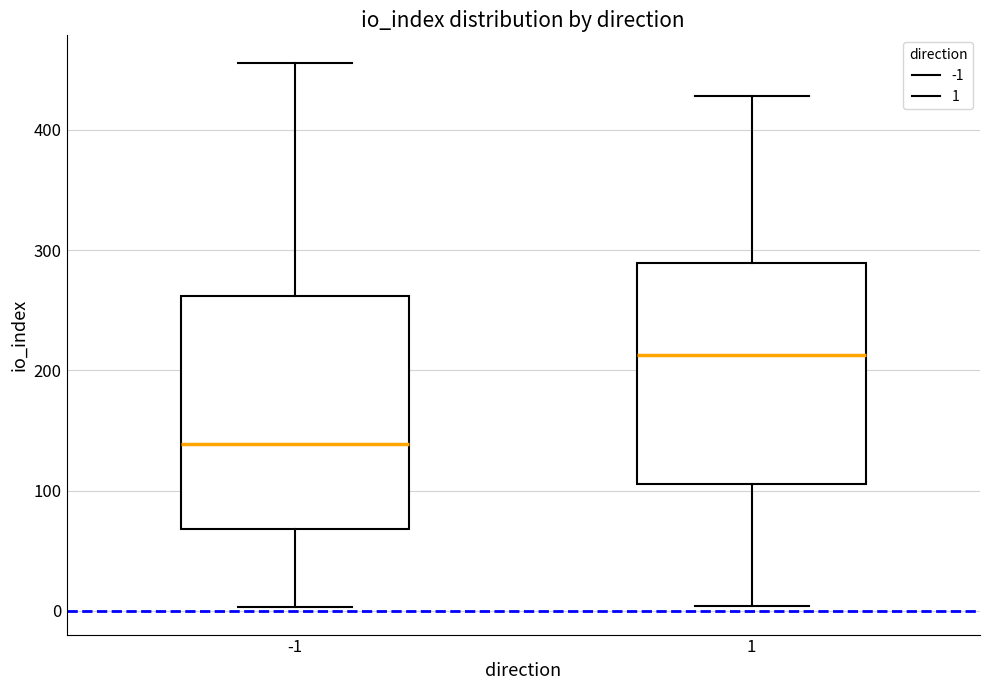

Reading left to right, read every box against the y-axis: the position of its median line, the range the box covers, and the ends of its whiskers. The values are not printed on the chart, so give them approximately, as read against the axis.

-1: median 140, box 70 to 260, whiskers 0 to 460
1: median 210, box 110 to 290, whiskers 0 to 430